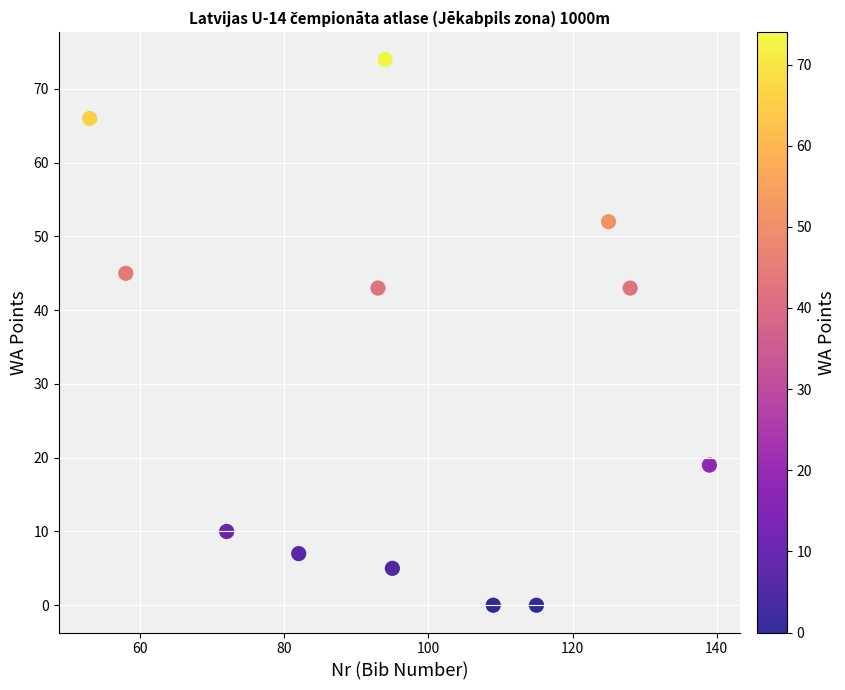

What is the range of X values (max minus min)?

86